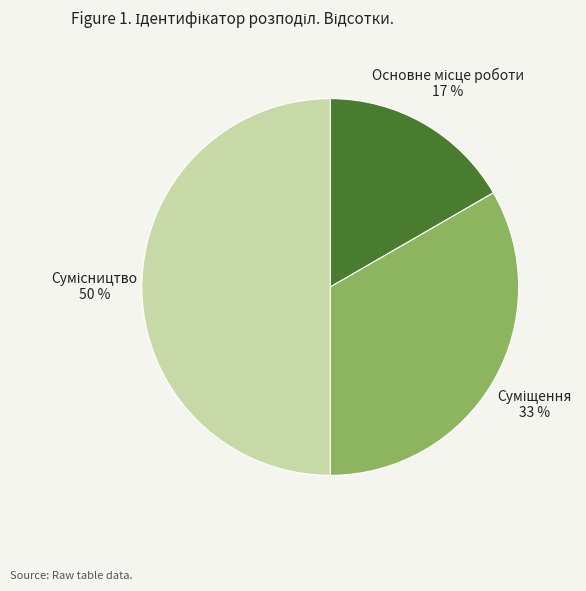

To the nearest percent, what is the difference between the largest and smallest slice percentages?

33%